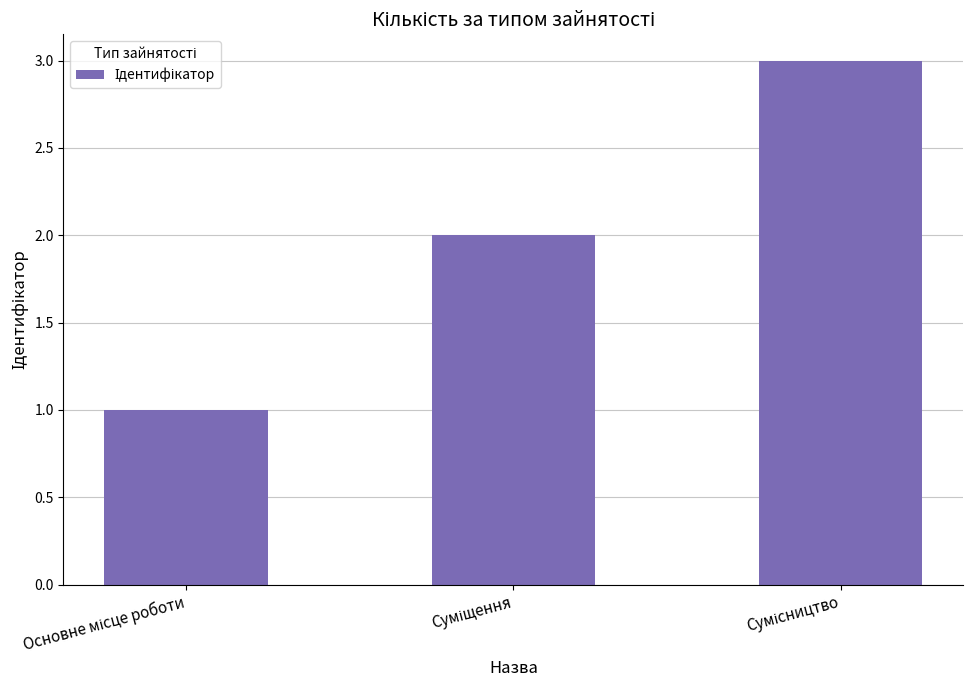

What is the greatest value displayed?

3